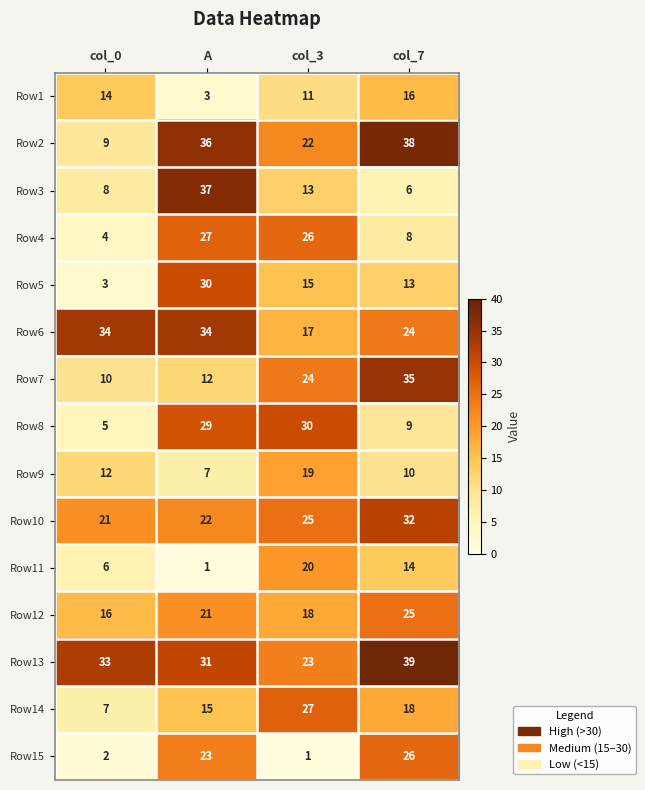

Is it true that Row6 equals 34 at col_0?

True